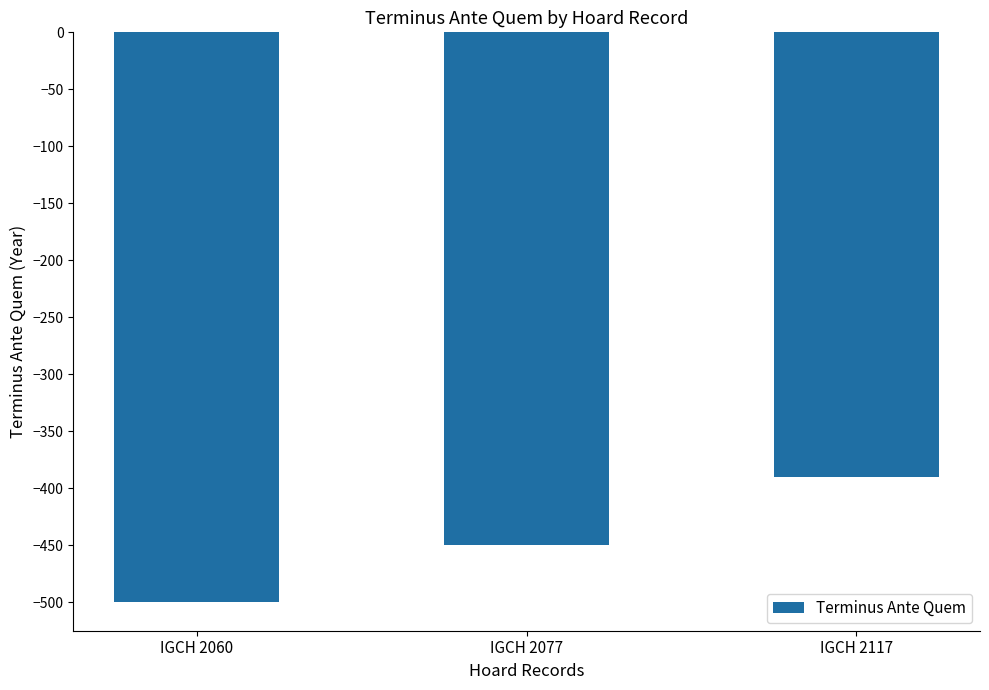

True or false: the data shows -798 at IGCH 2060.

False